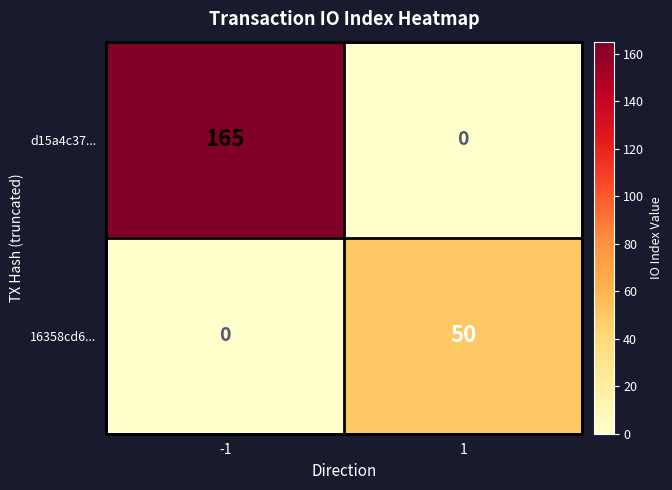

Which category has the highest value across all series?

-1